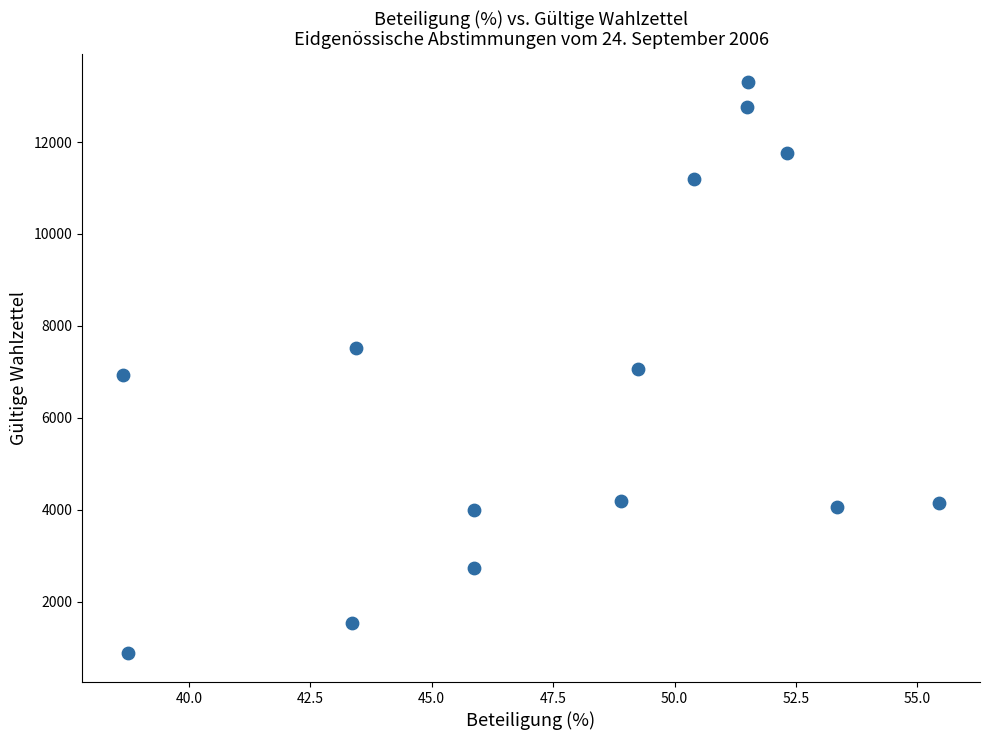

What is the range of Y values (max minus min)?

12429